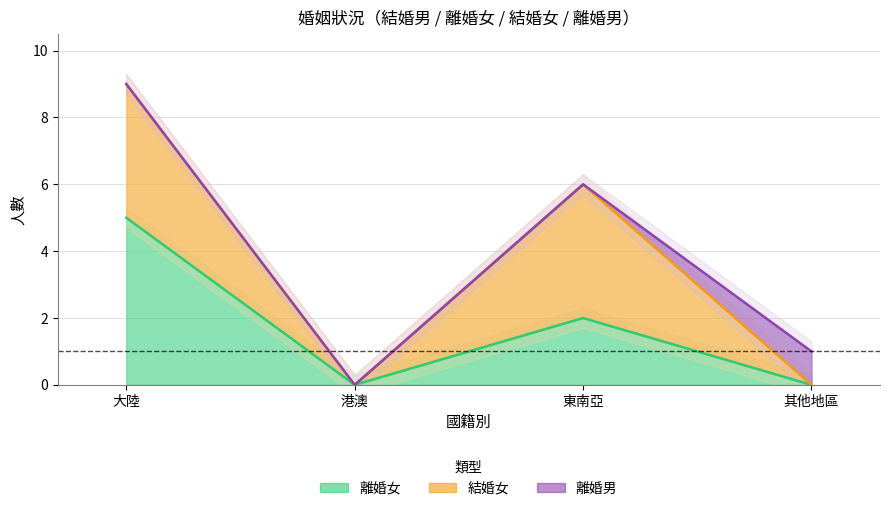

Reading left to right, what are all the values shown in this chart?

離婚女: 5	0	2	0
結婚女: 4	0	4	0
離婚男: 0	0	0	1